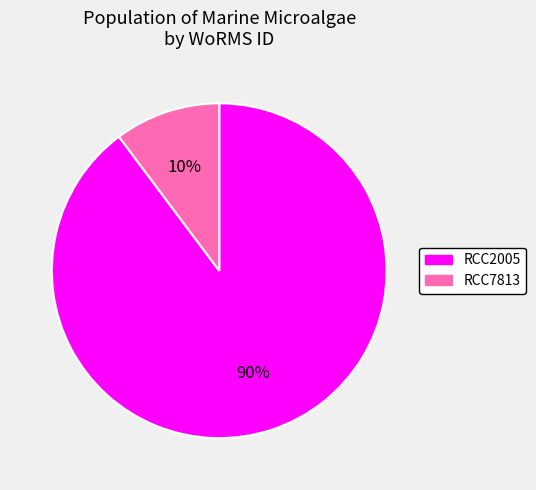

Is it true that RCC7813 is 10% of the pie?

True